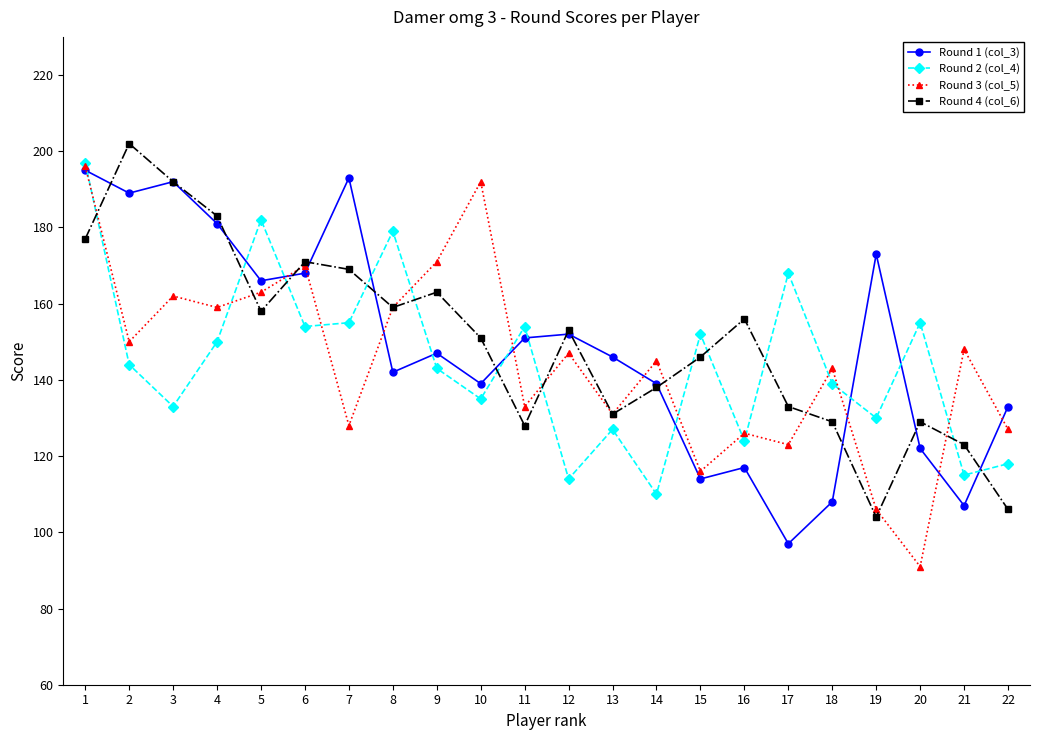

At which category is the sum across all series the highest?

1